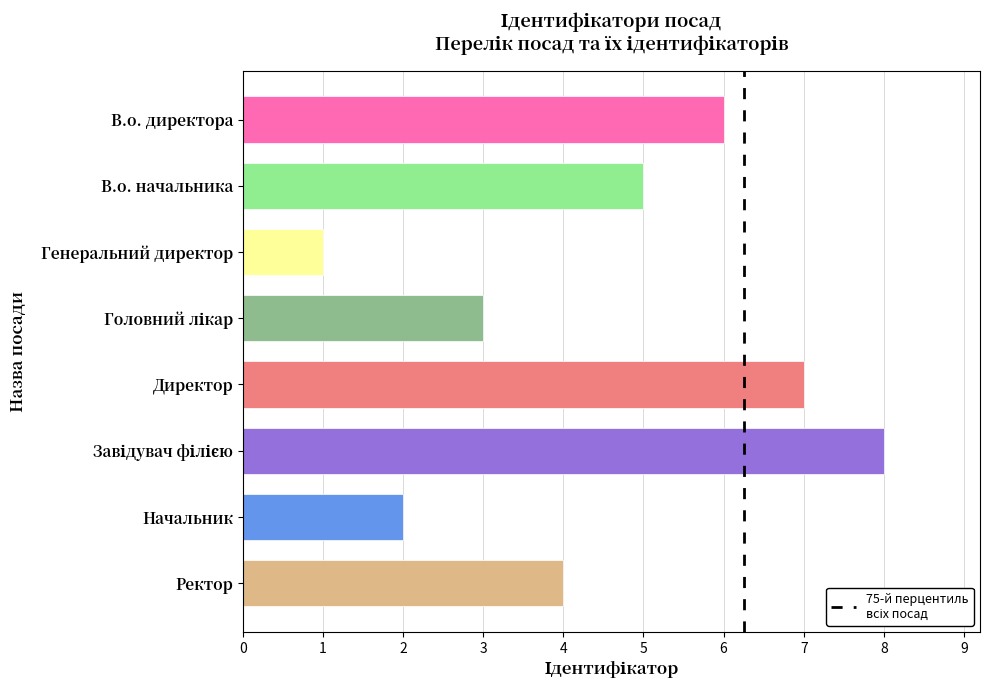

What is the greatest value displayed?

8